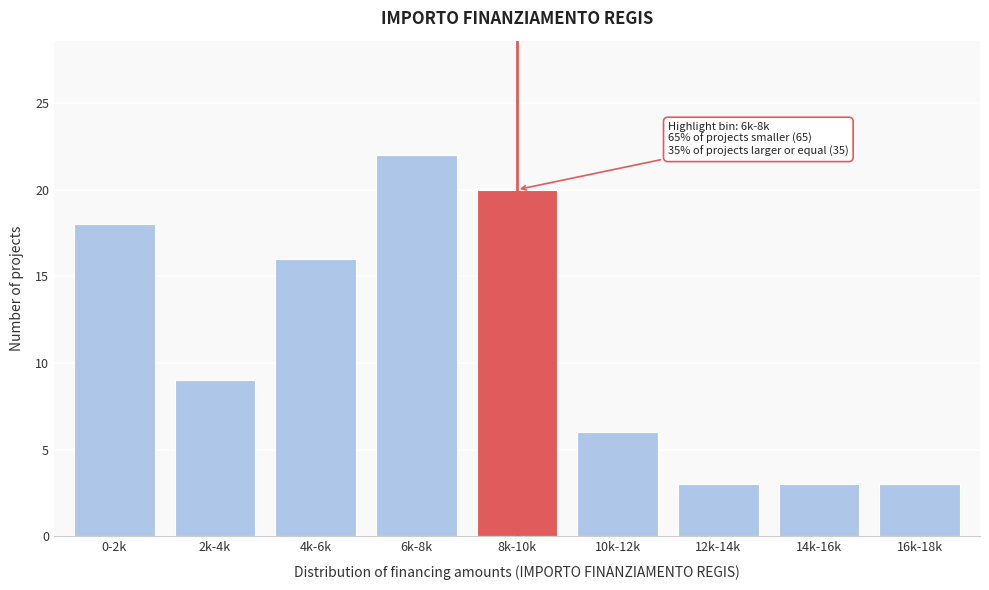

Reading left to right, extract all data points from this chart.

18	9	16	22	20	6	3	3	3